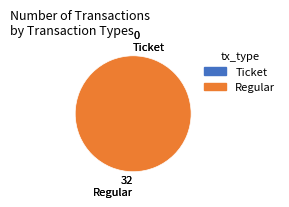

How many segments does this pie chart have?

2